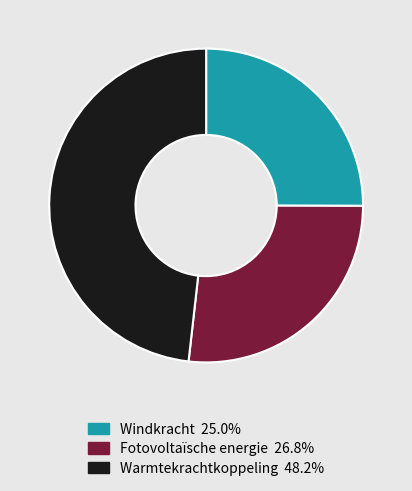

The Fotovoltaïsche energie slice represents 16% of the pie. True or false?

False